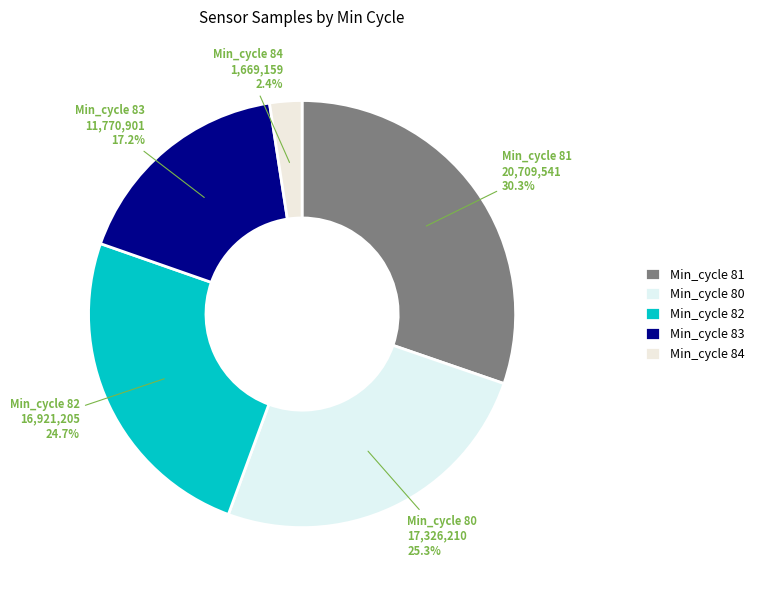

Which category has the smallest portion of the pie?

Min_cycle 84